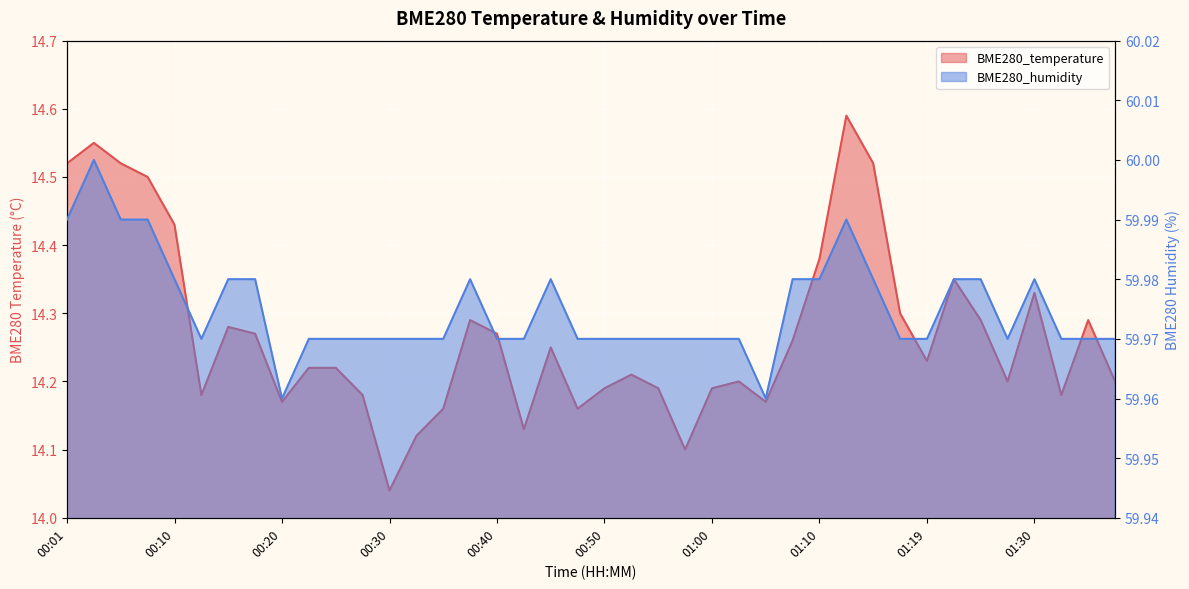

Is the value of BME280_temperature at 01:22 greater than the value of BME280_humidity at 00:25?

No